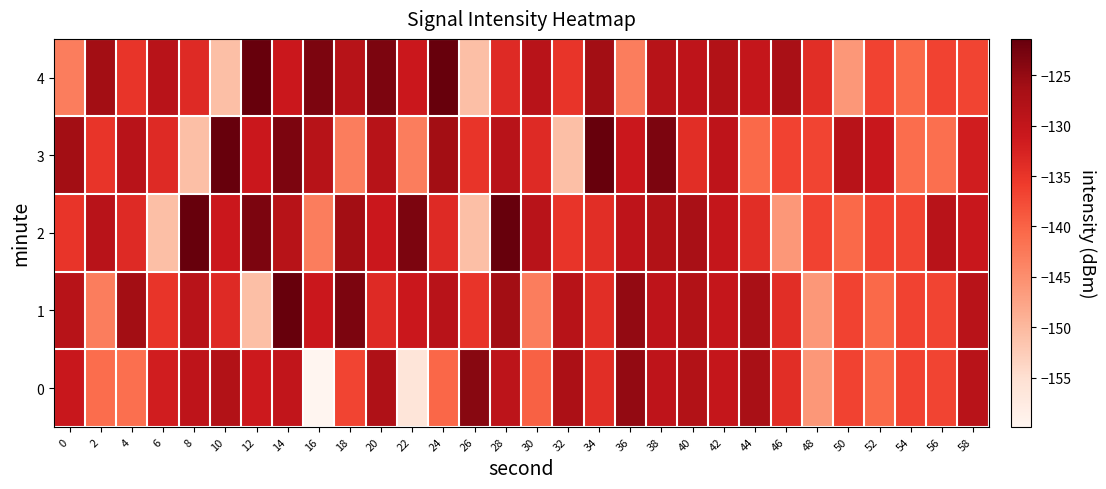

Count the number of data series in this chart.

5